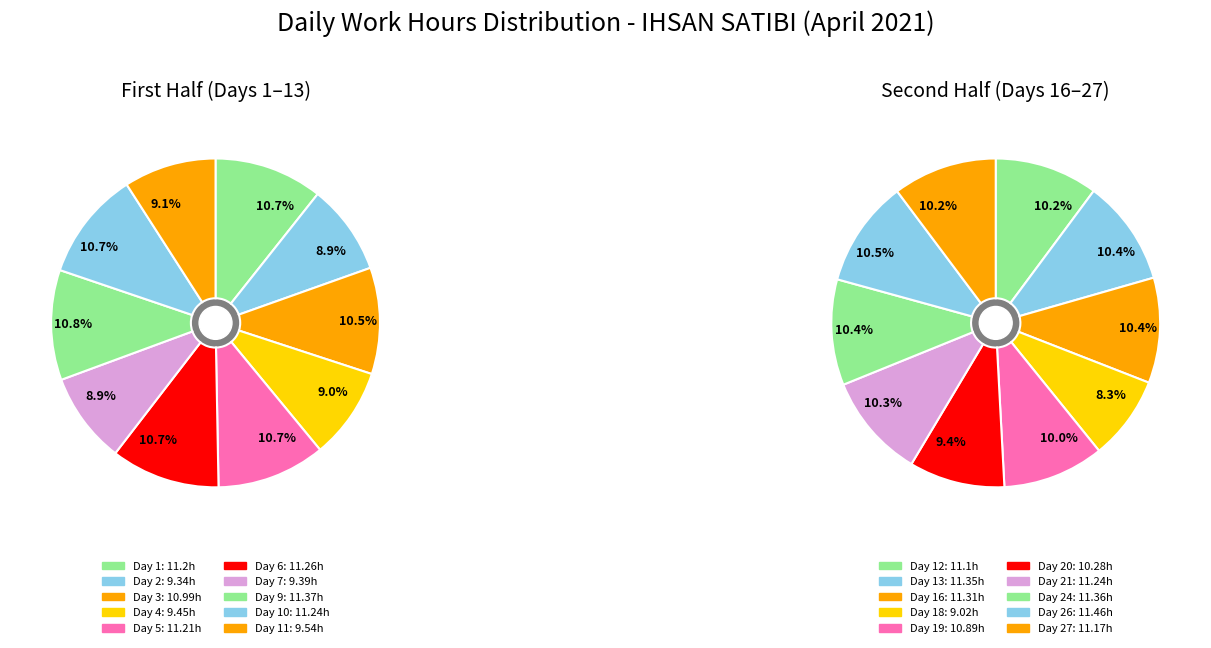

How many slices are in this pie chart?

20